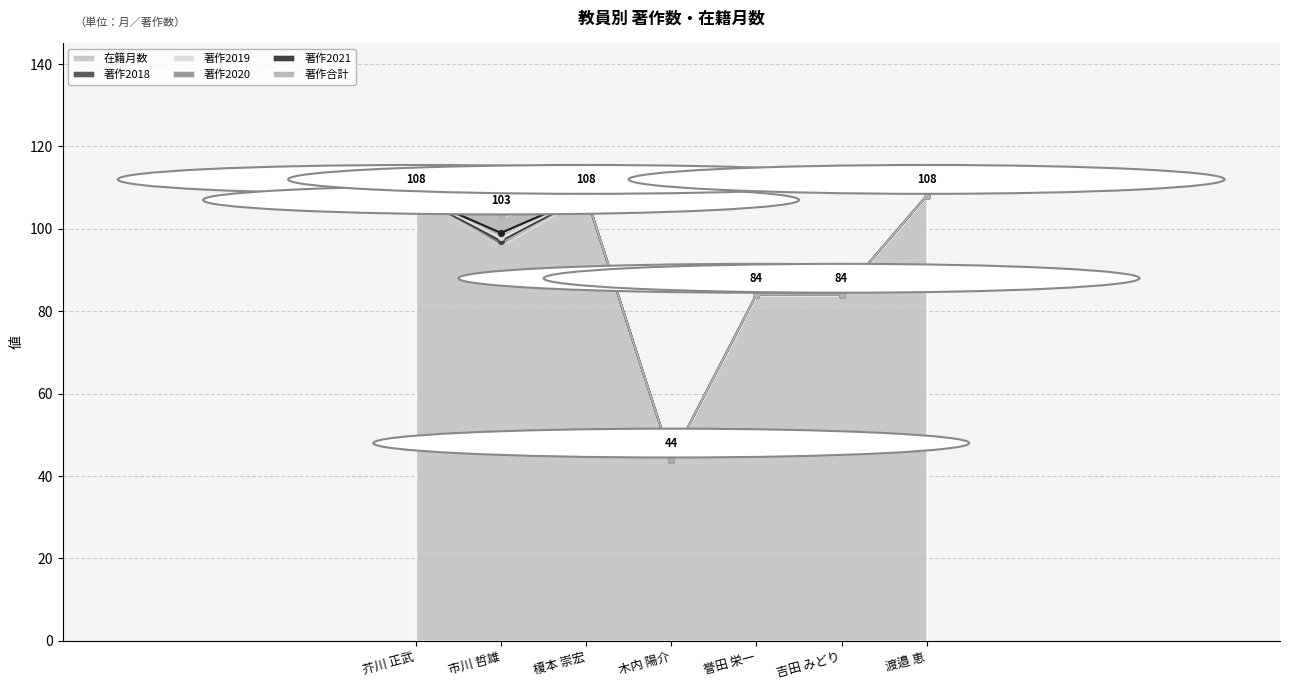

Reading left to right, transcribe all the data shown in this chart.

在籍月数: 108	96	108	44	84	84	108
著作2018: 0	1	0	0	0	0	0
著作2019: 0	1	0	0	0	0	0
著作2020: 0	1	0	0	0	0	0
著作2021: 0	0	0	0	0	0	0
著作合計: 0	4	0	0	0	0	0